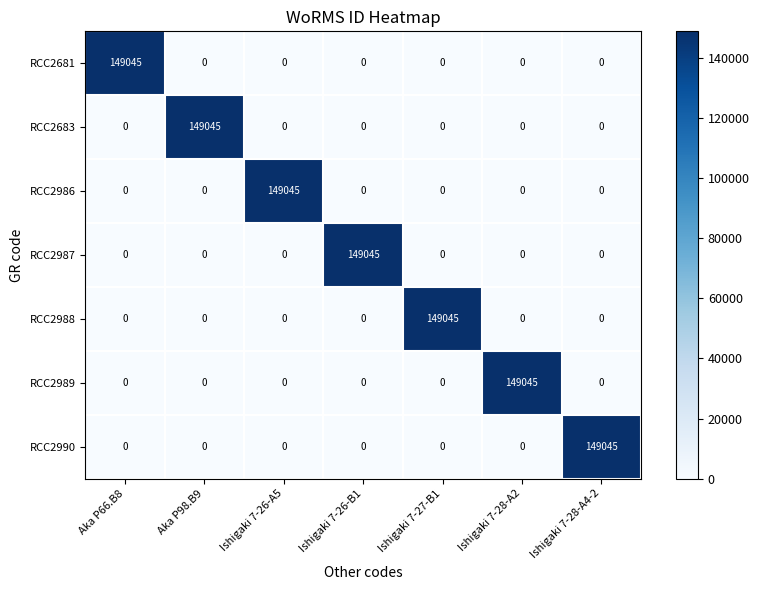

What is the total value across all series at Ishigaki 7-28-A2?

149045